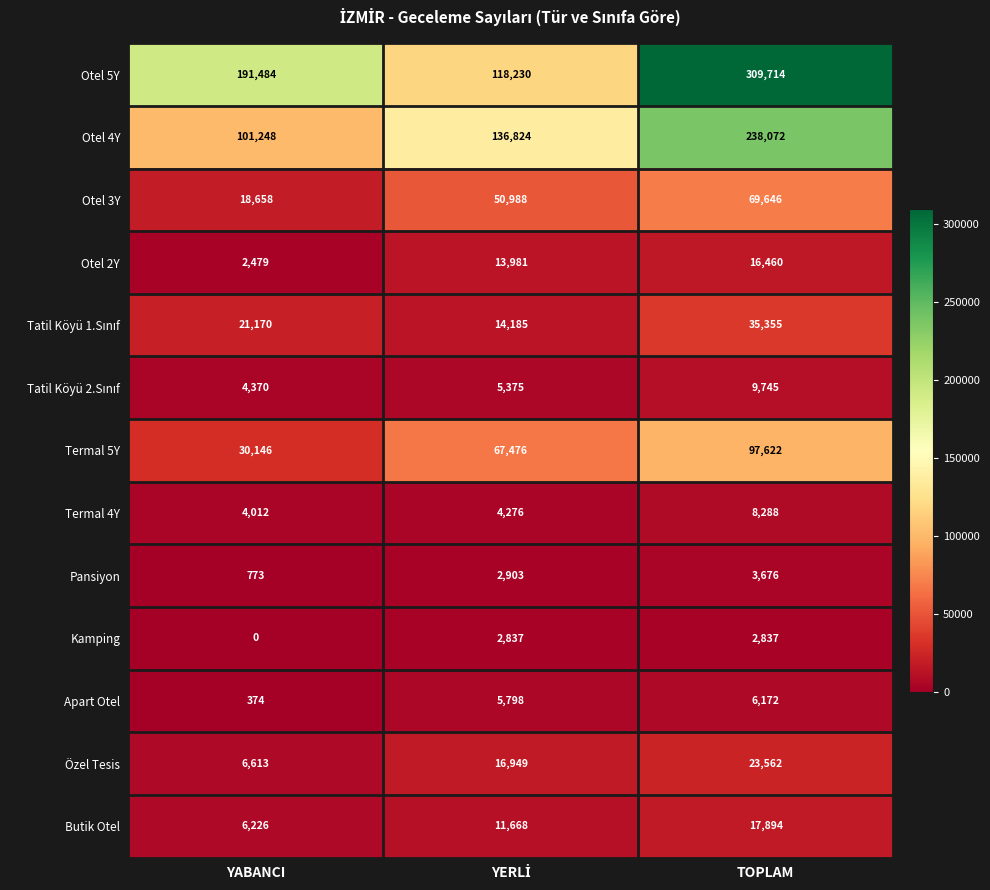

Where is Otel 5Y nearest to the value 213972?

YABANCI